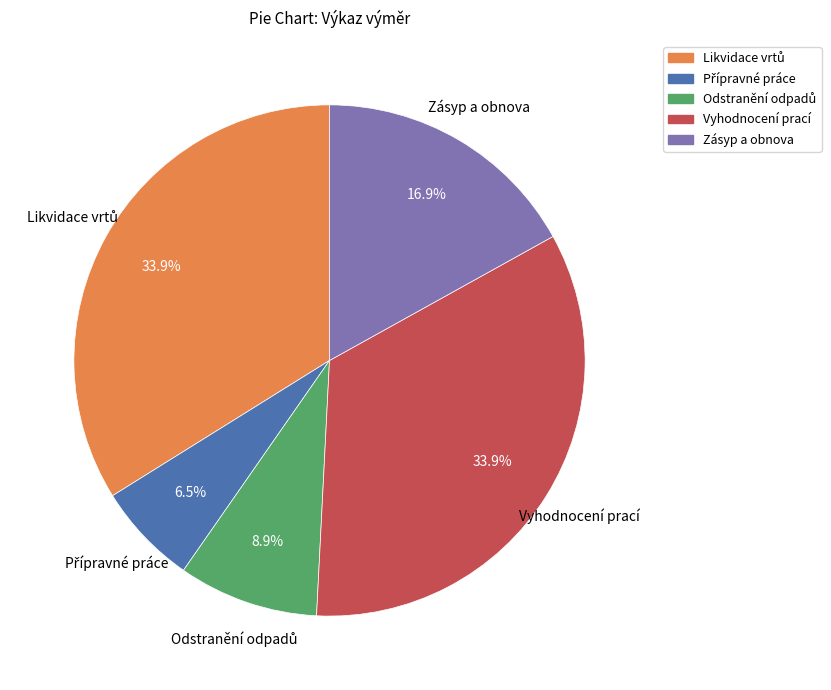

How much of the chart is everything except Vyhodnocení prací?

66.1%